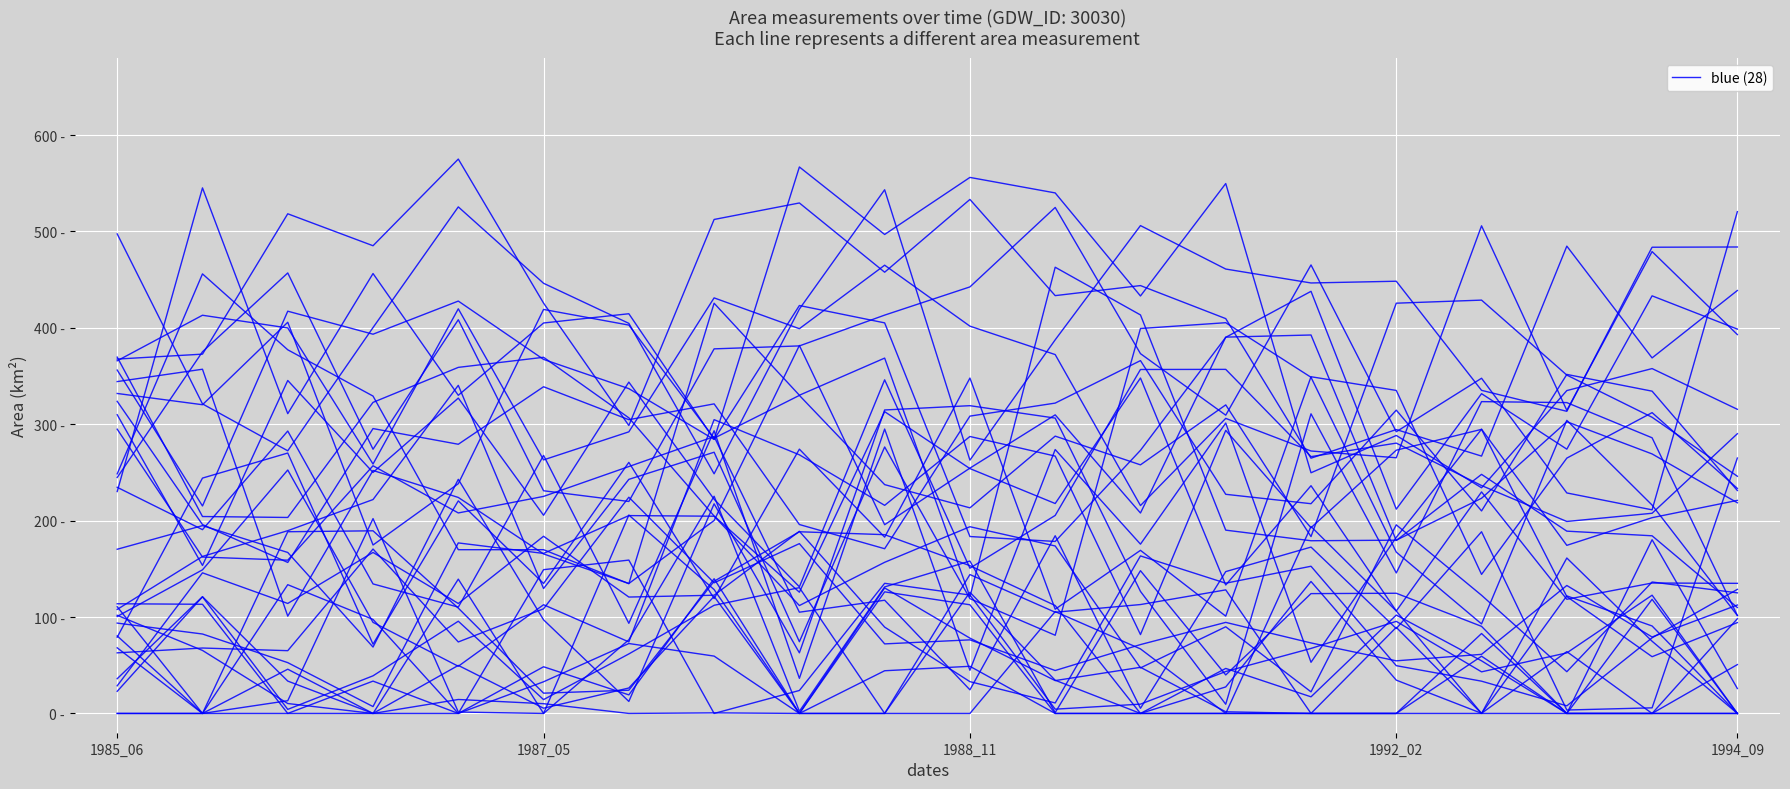

At which category does the data reach its first local peak?

1987_05